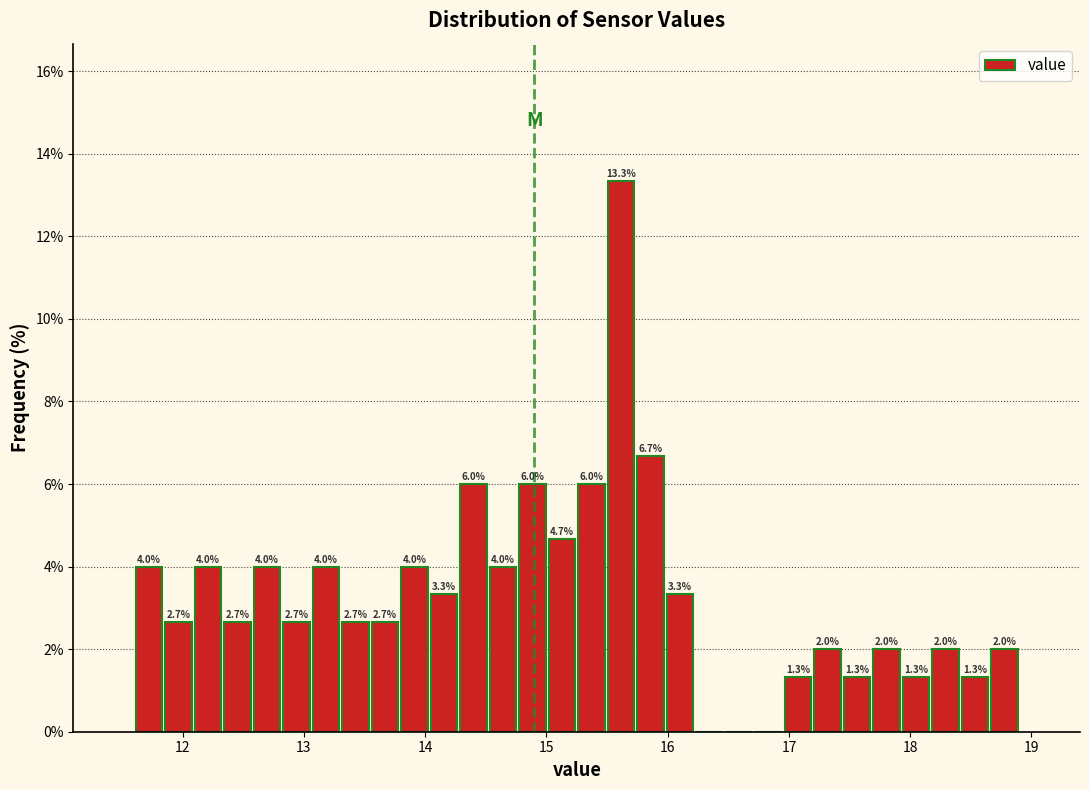

Read against the x-axis, roughly where is the centre of the tallest bar?

15.6